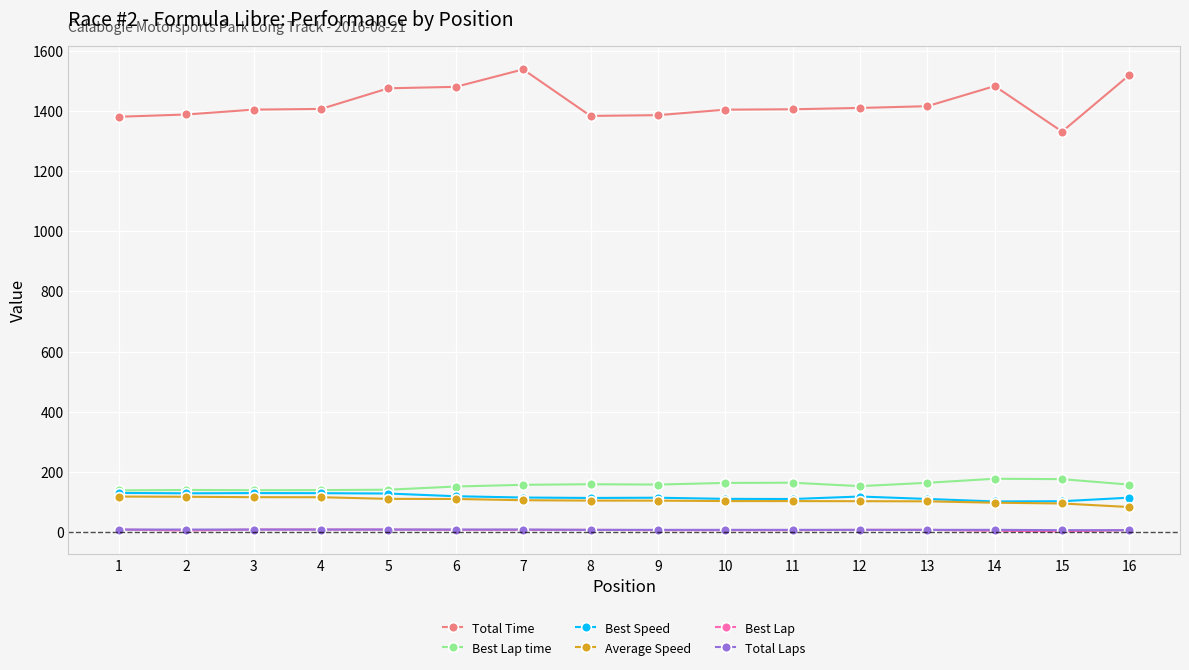

What is the value of the Best Lap time point at the 6th from the left?

151.9